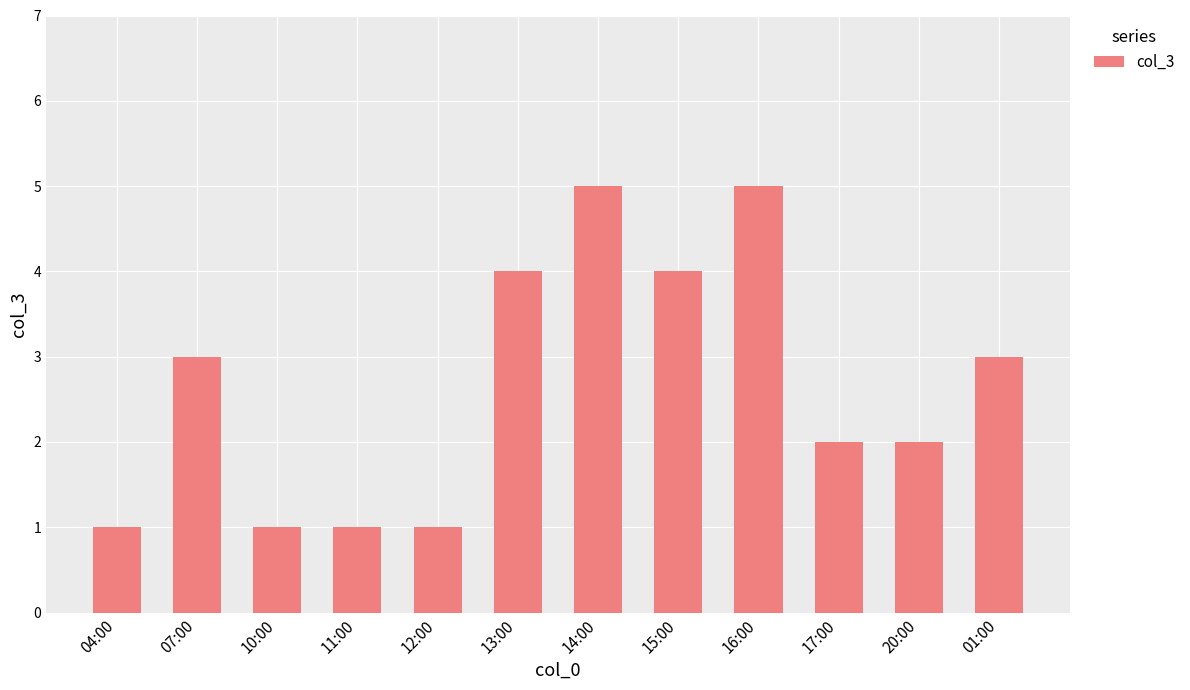

What is the label of the 4th bar from the right?

16:00